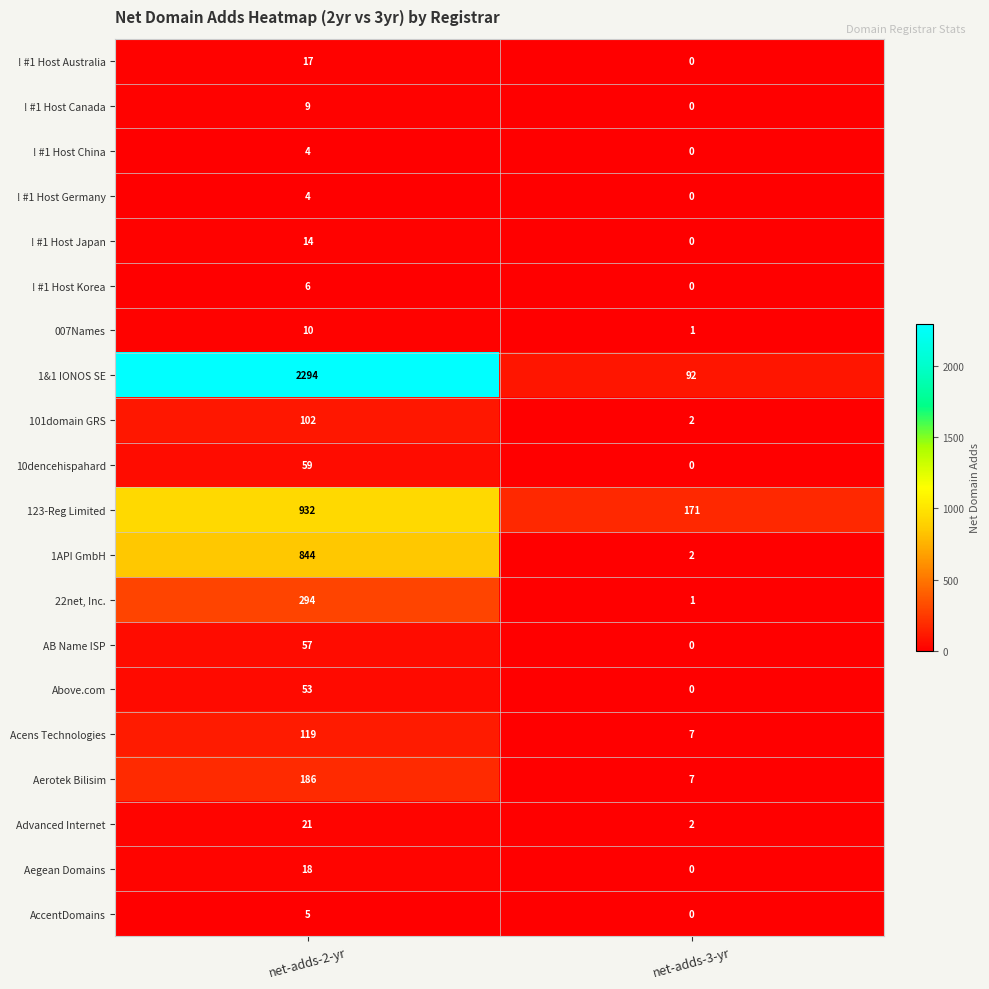

What is the total value across all series at net-adds-3-yr?

285